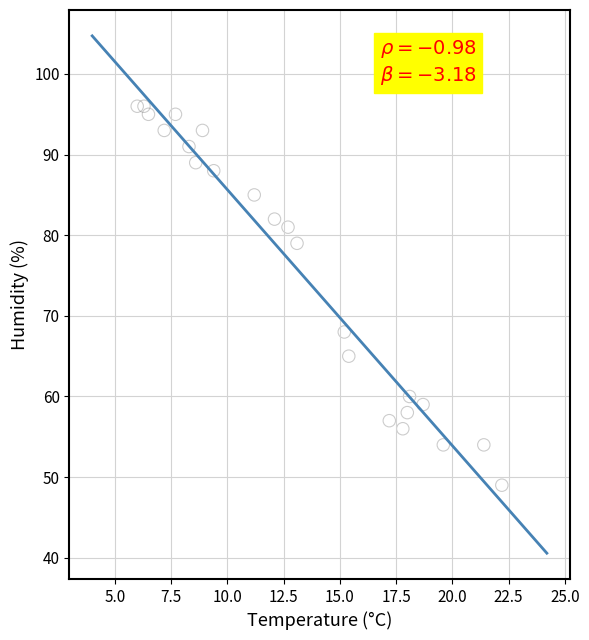

What Y value in the scatter plot is closest to 72?

68